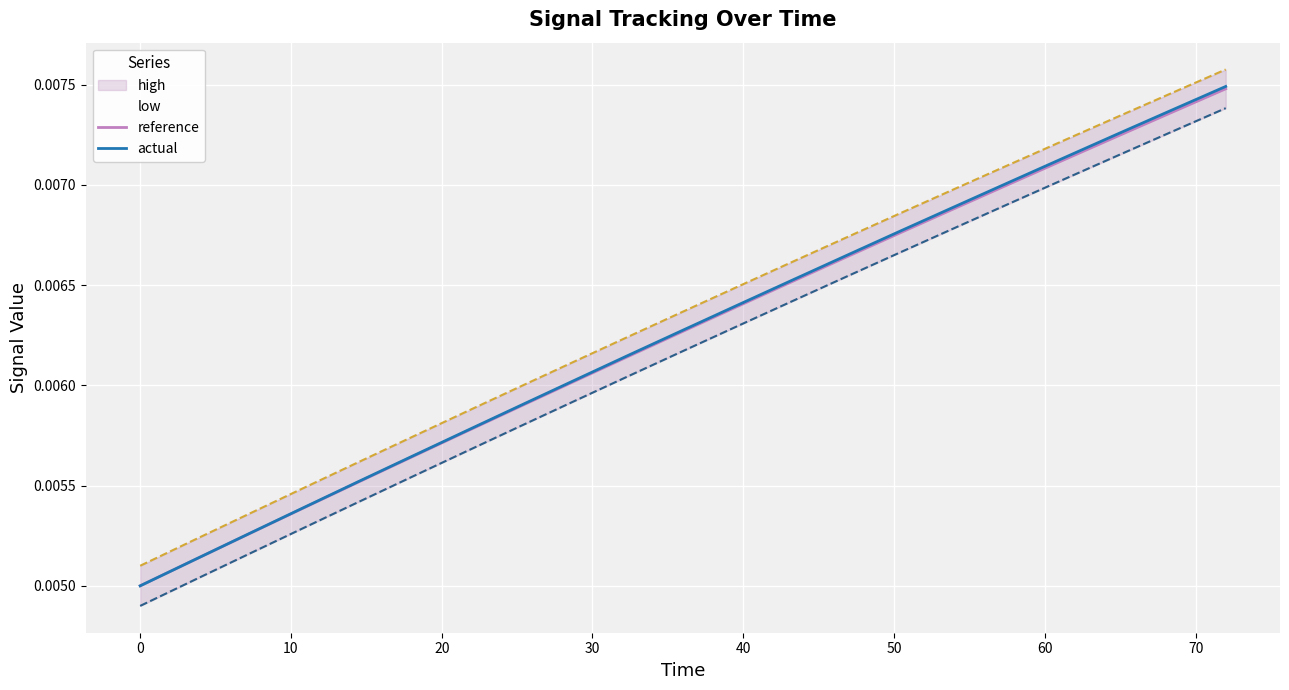

True or false: actual and high intersect in this chart.

False